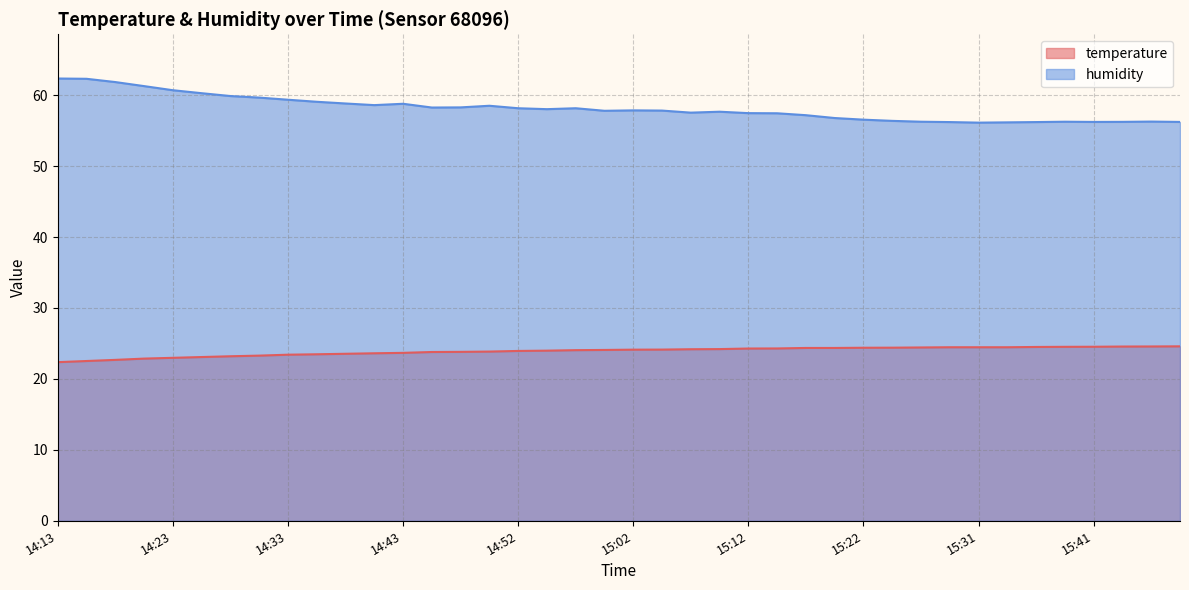

What is the sum of all temperature values?

955.9